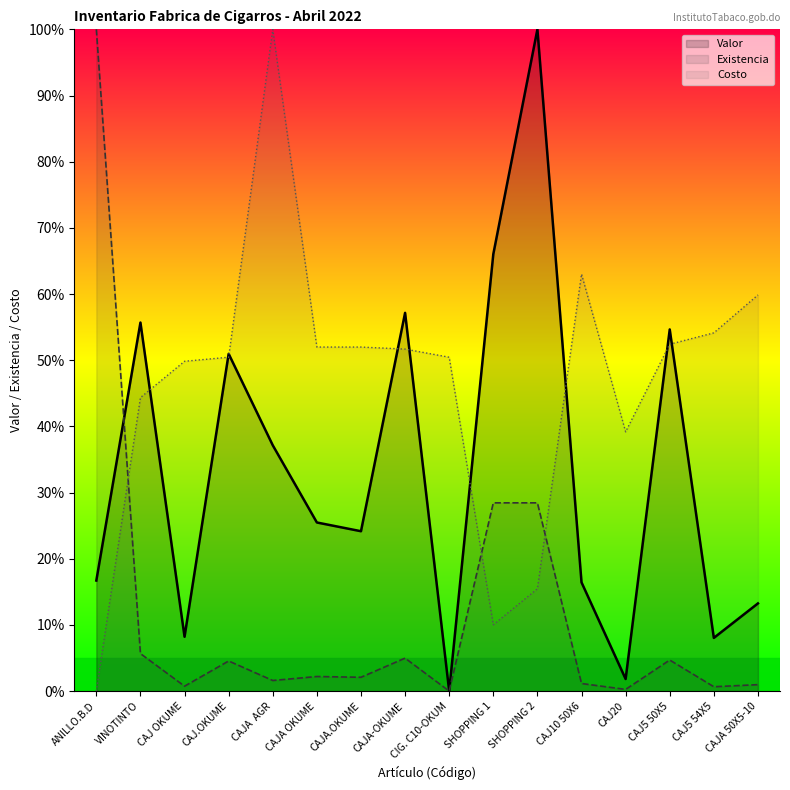

Where is the first local maximum for Costo?

CAJA  AGR